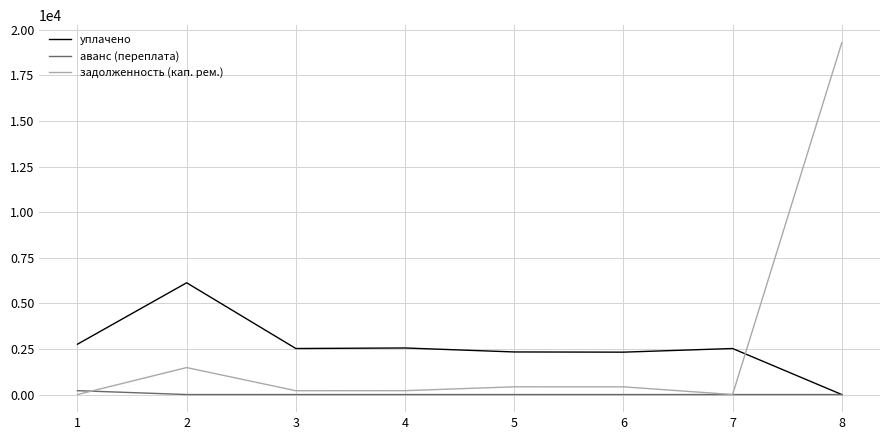

How many times do уплачено and задолженность (кап. рем.) cross each other?

1